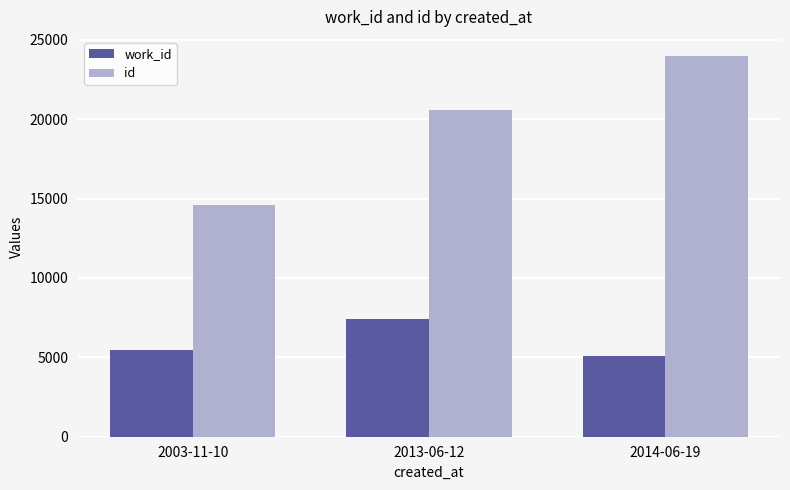

What are all the series names shown in the legend?

work_id, id